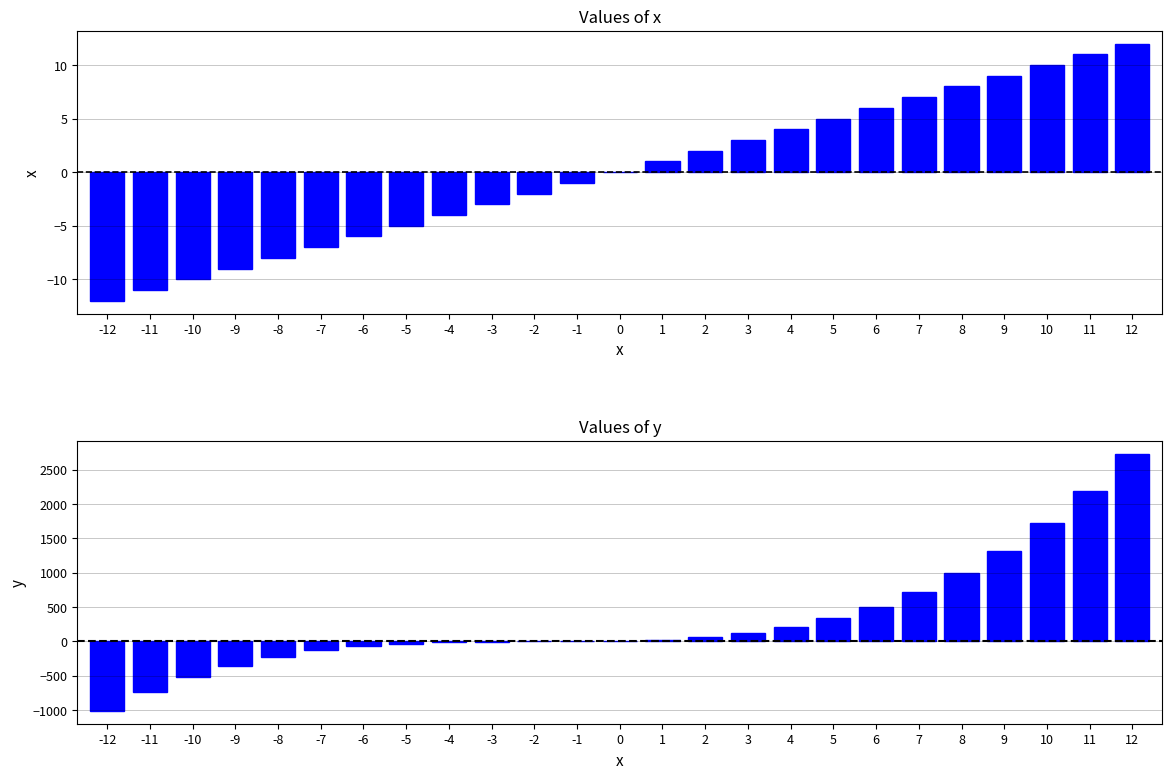

Which series has the largest total across all categories?

y